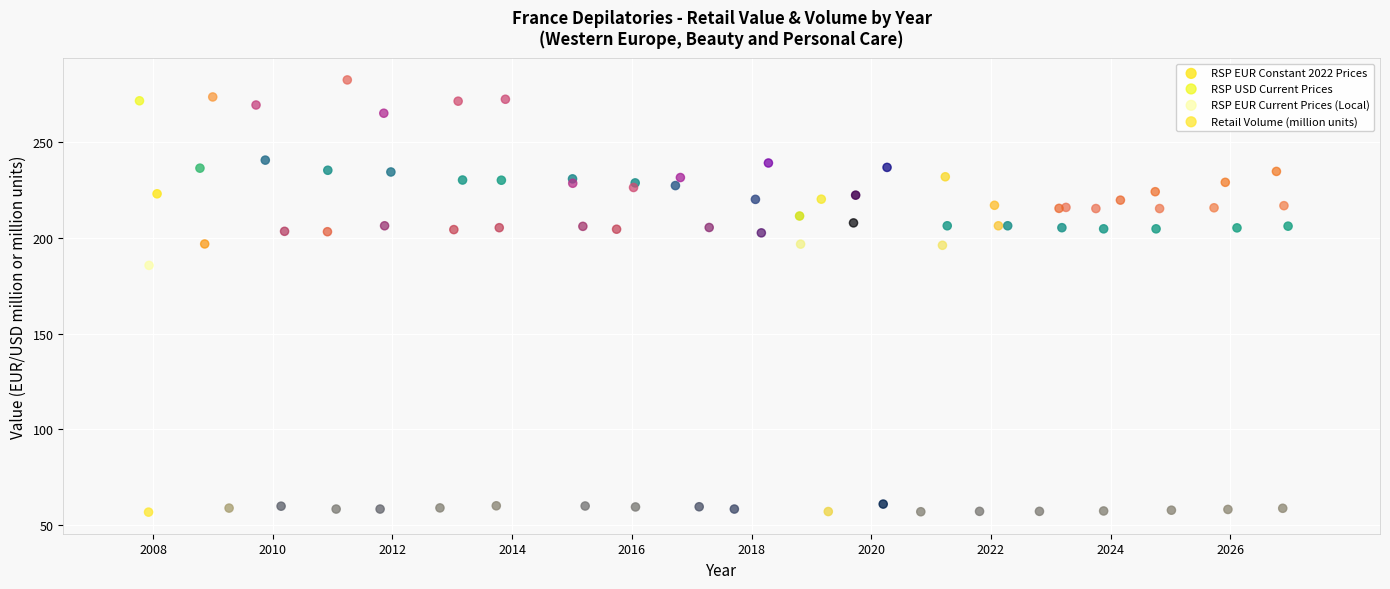

Which series has the largest Y range (max minus min)?

RSP USD Current Prices